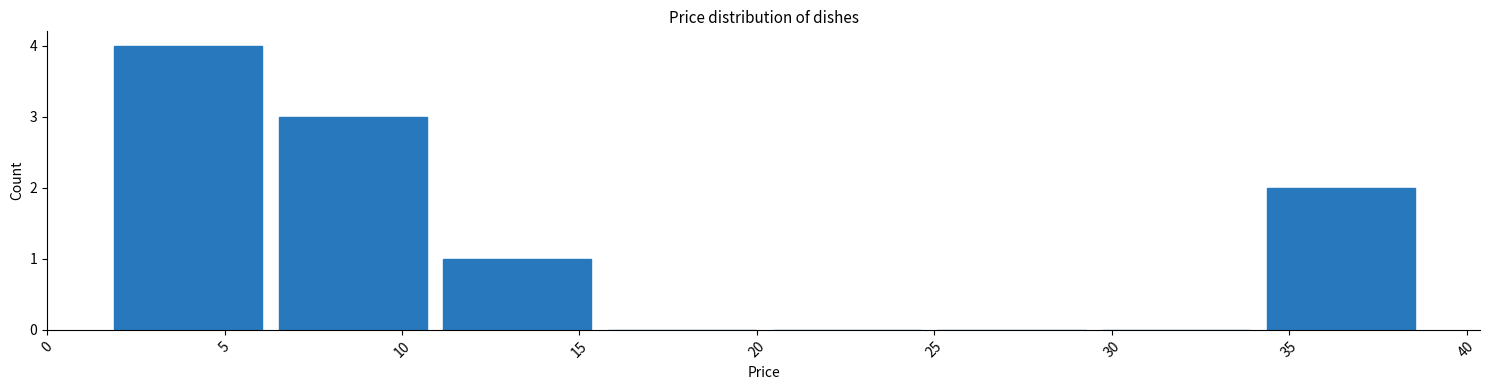

Which range on the x-axis has the tallest bar?

1.5 to 6.5